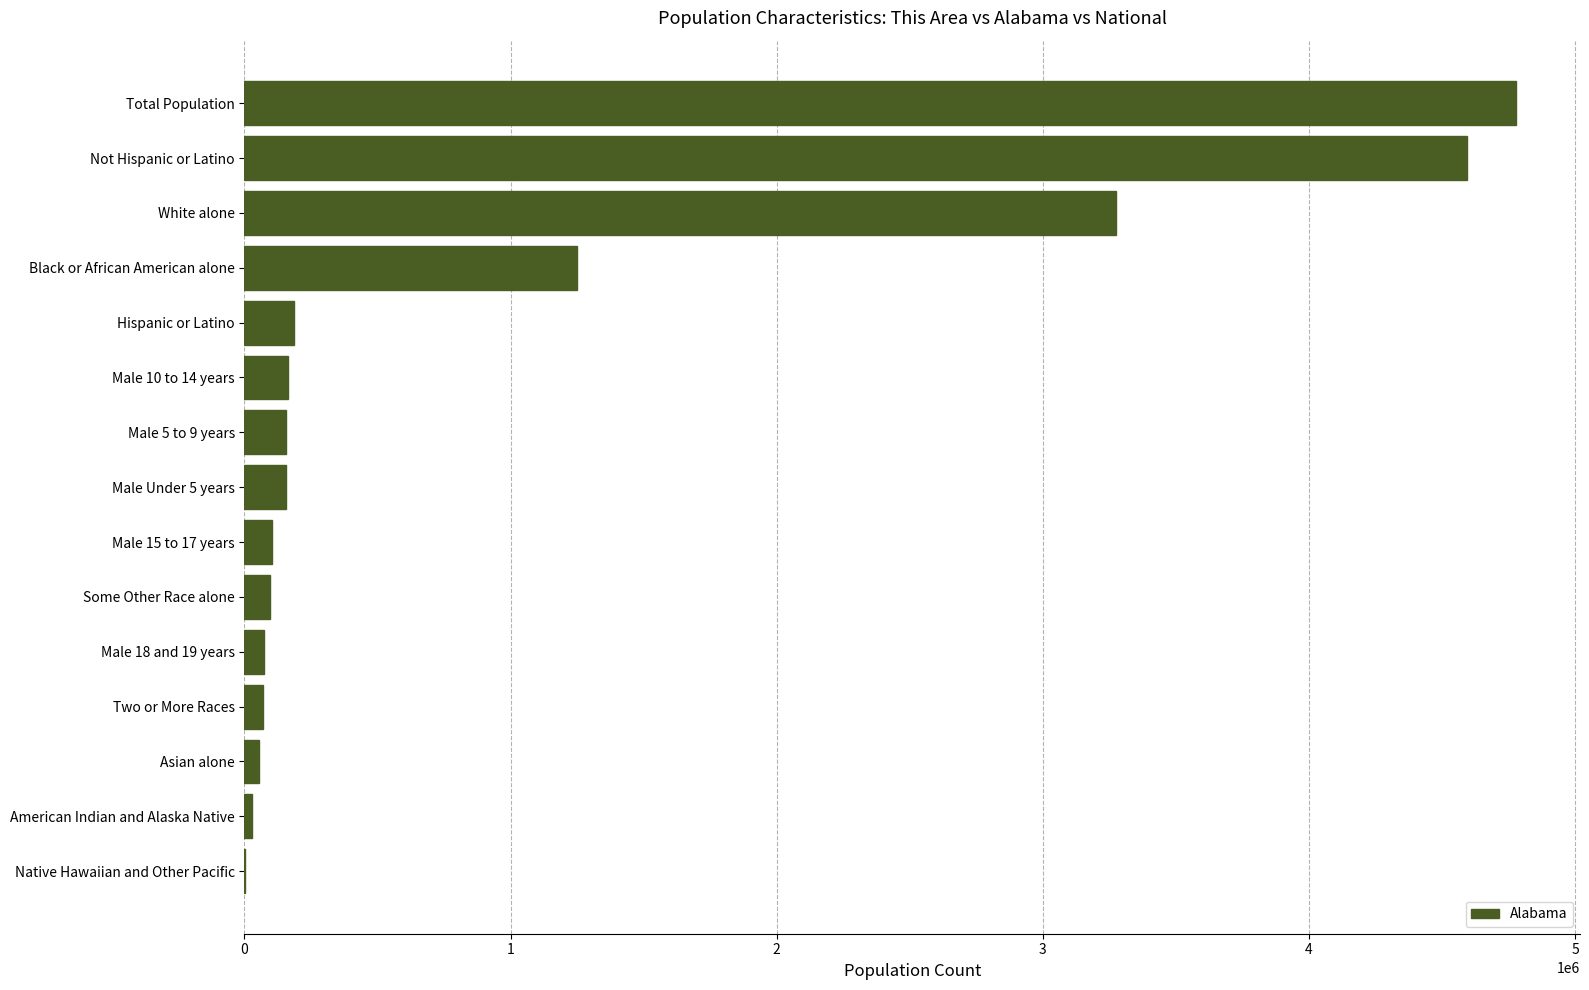

Is it true that the value at Not Hispanic or Latino is 4594134?

True